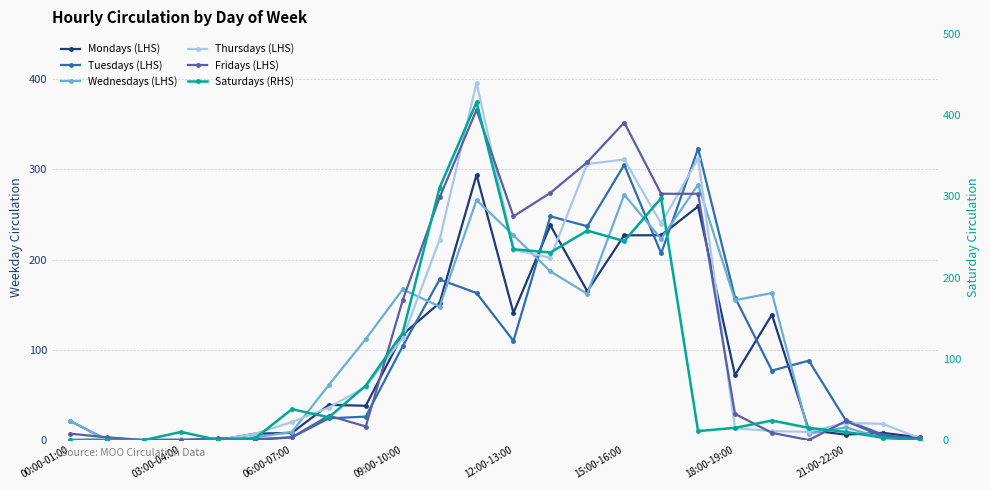

What is the difference between the maximum and minimum values in the Mondays (LHS) series?

294